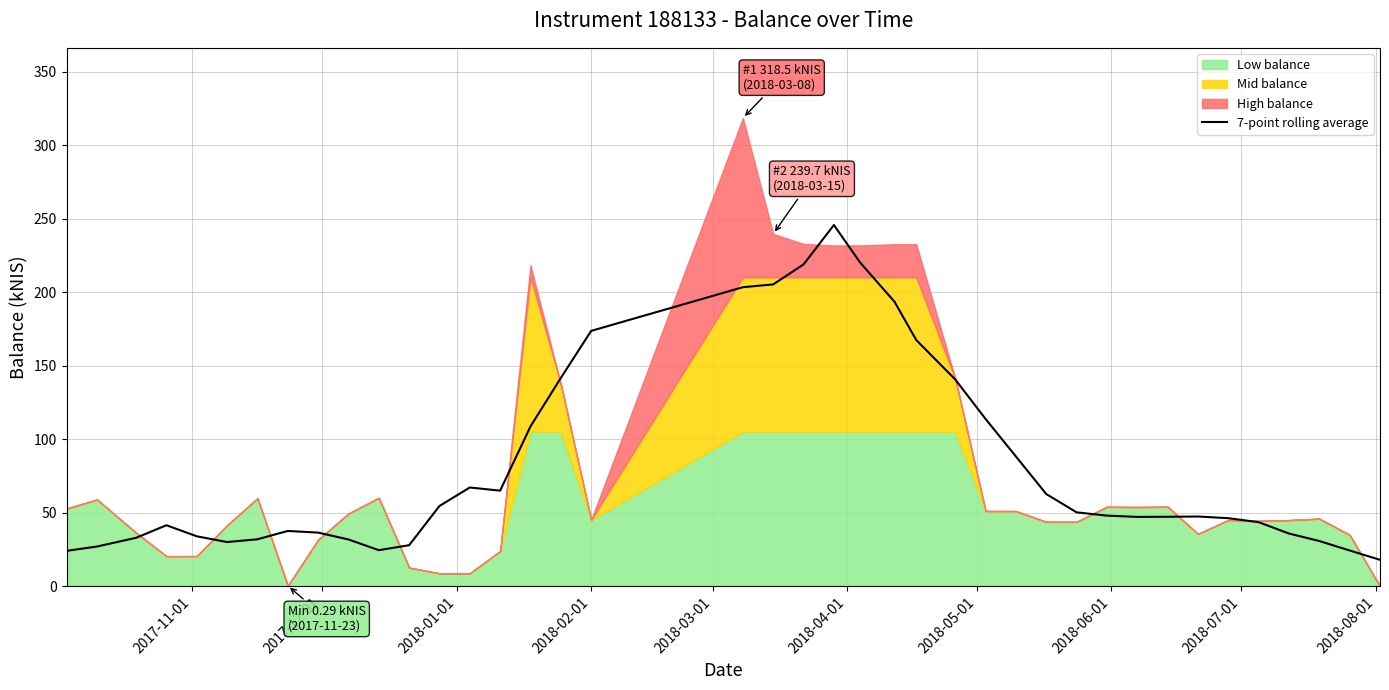

How many lines are shown in the chart?

1